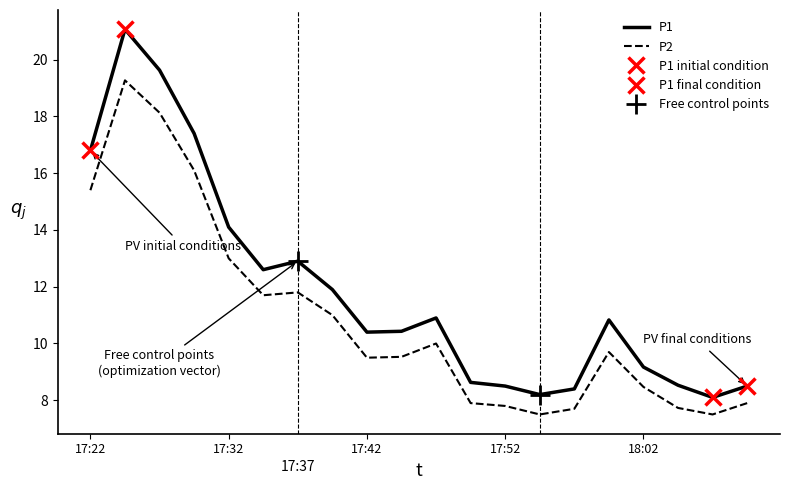

True or false: P1 and P2 intersect in this chart.

False